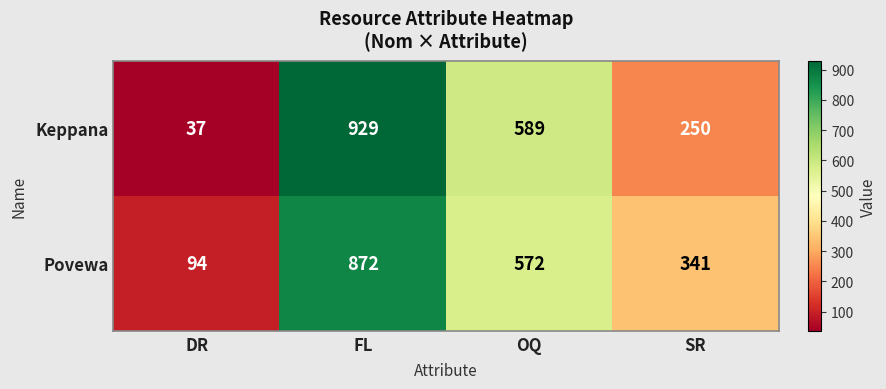

How many data points in Keppana are less than 589?

2